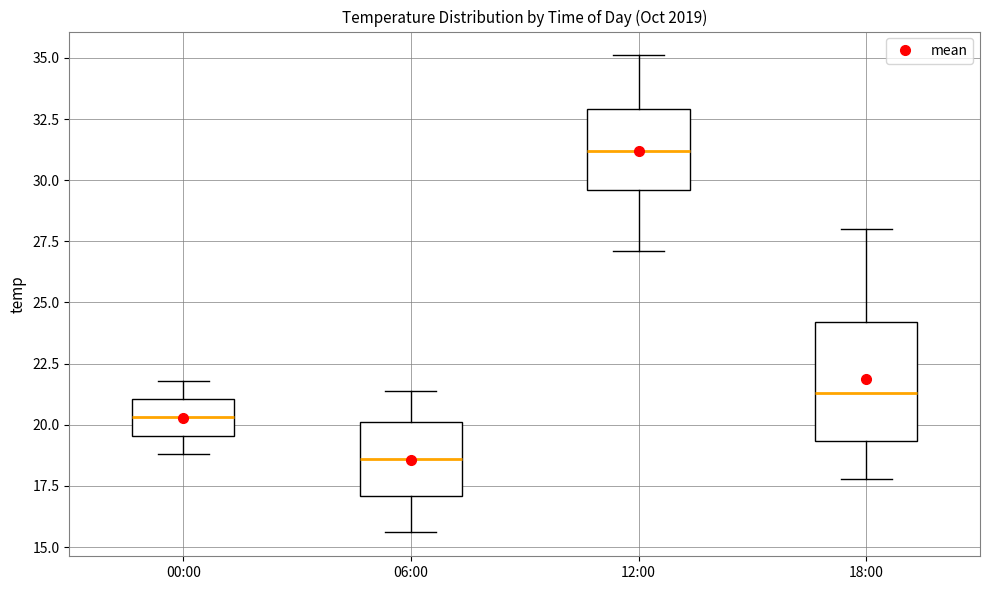

Which box has the lowest median line?

06:00